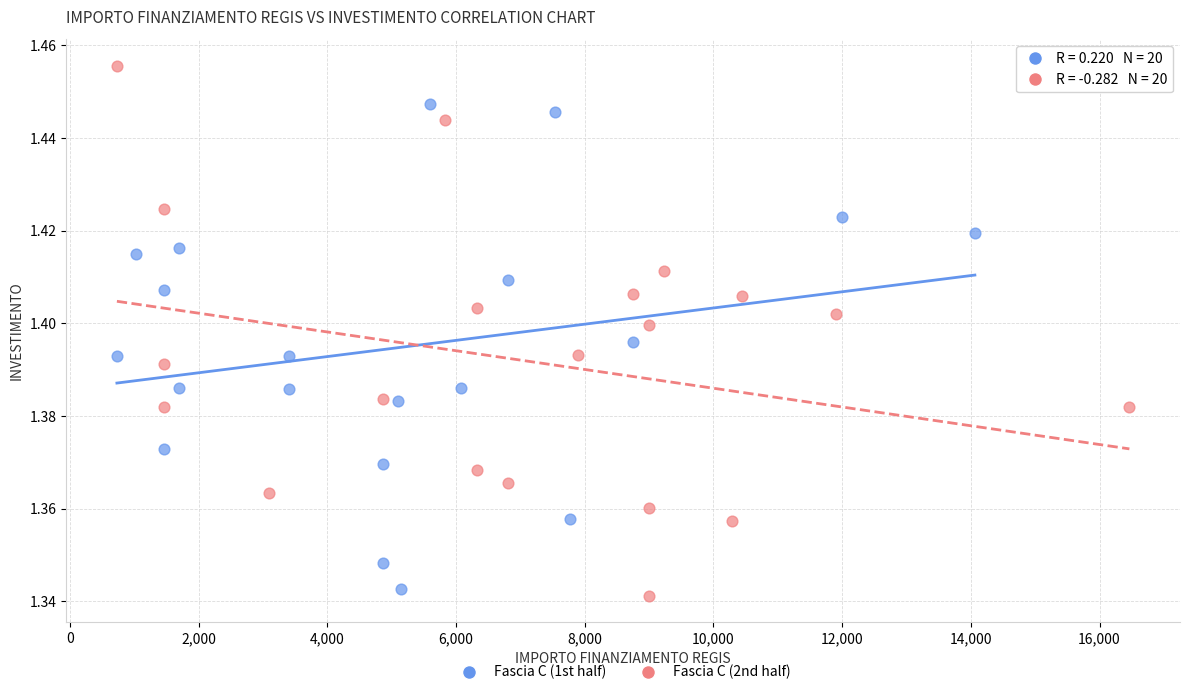

Which series has the largest Y range (max minus min)?

Fascia C (2nd half)